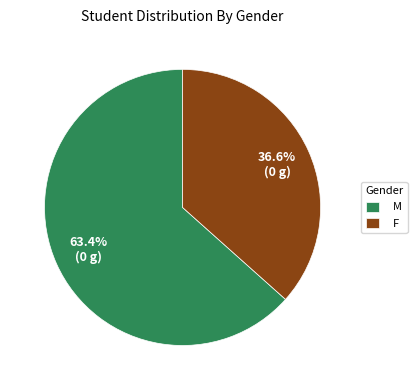

To the nearest percent, what portion does F represent?

37%